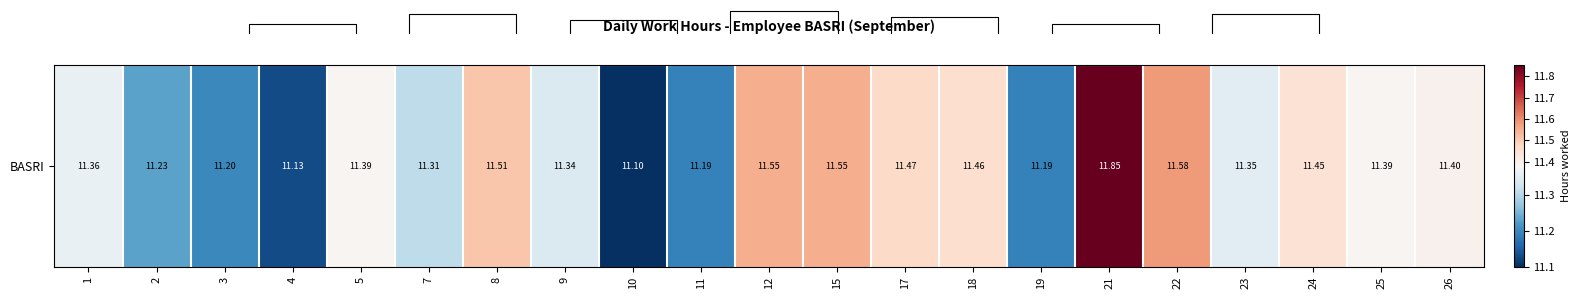

The value at 23 is 11.3. True or false?

True